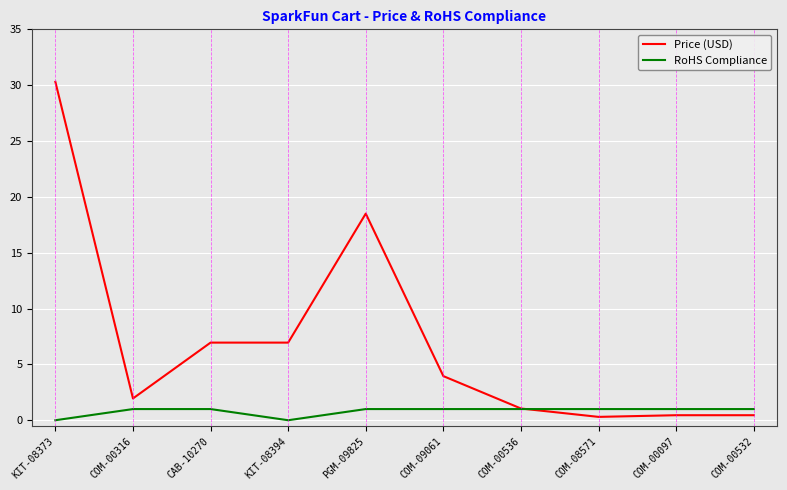

At how many categories does at least one series exceed 18?

2